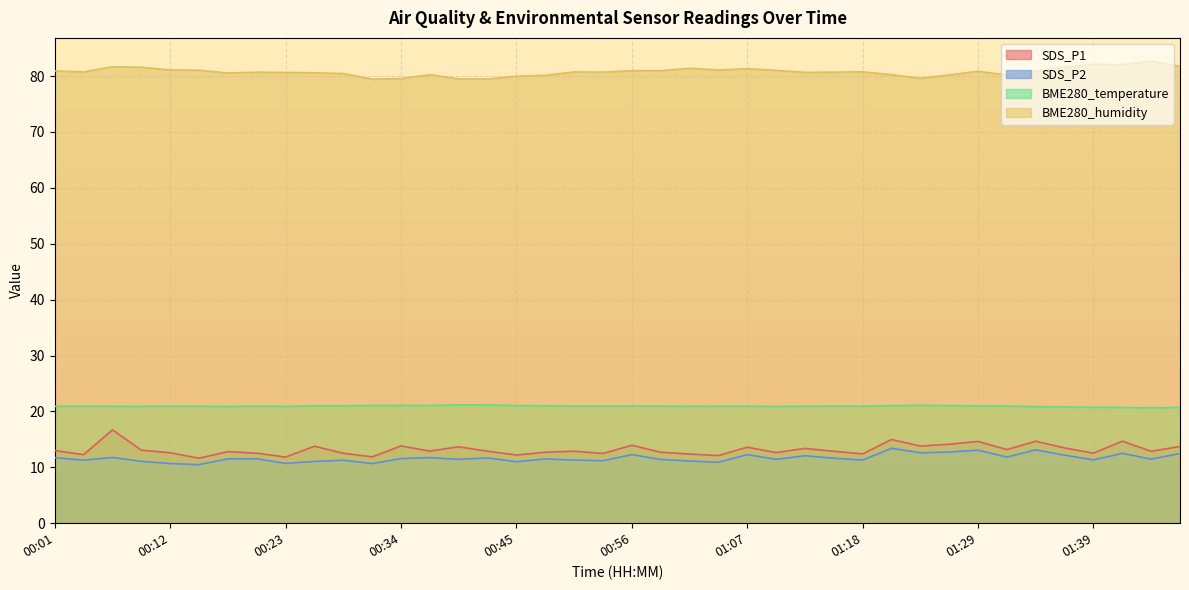

Which label corresponds to the smallest value in the chart?

00:15